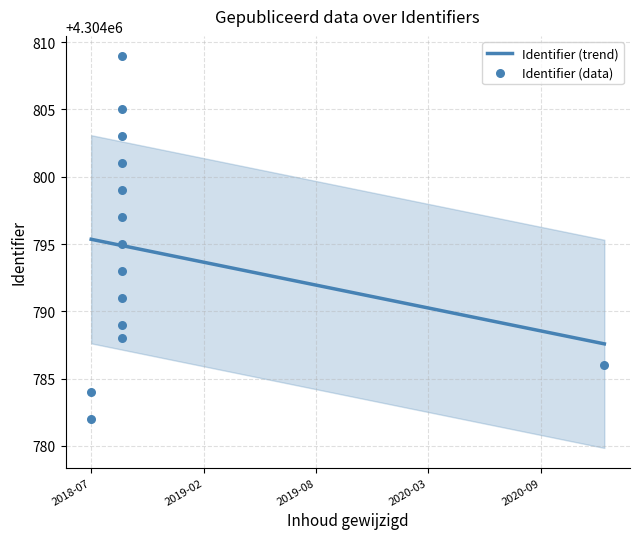

What is the change in value from 2018-07-17 to 2018-09-10?

+21